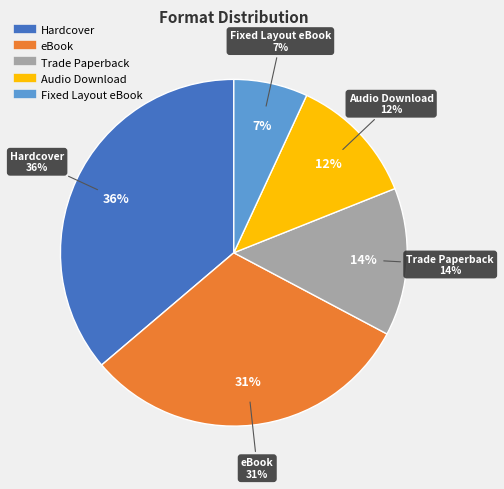

Does Fixed Layout eBook account for over 50% of the chart?

No